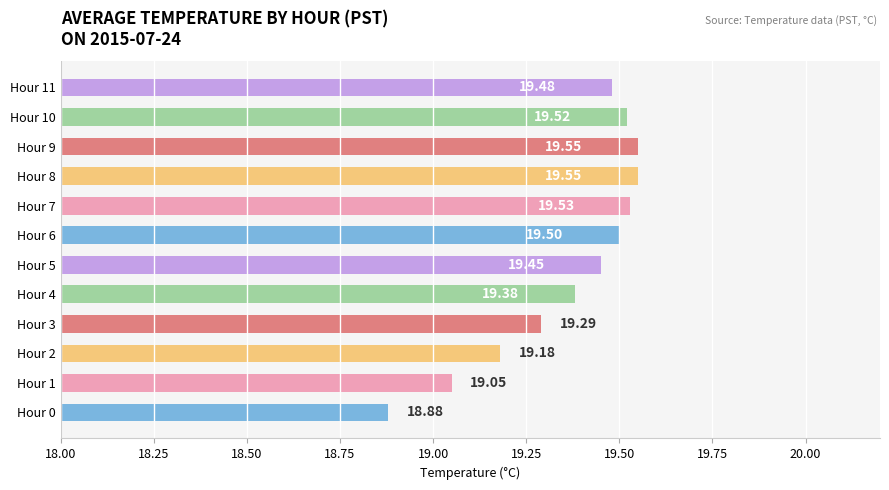

Are the bars grouped side by side (vs. stacked)?

No